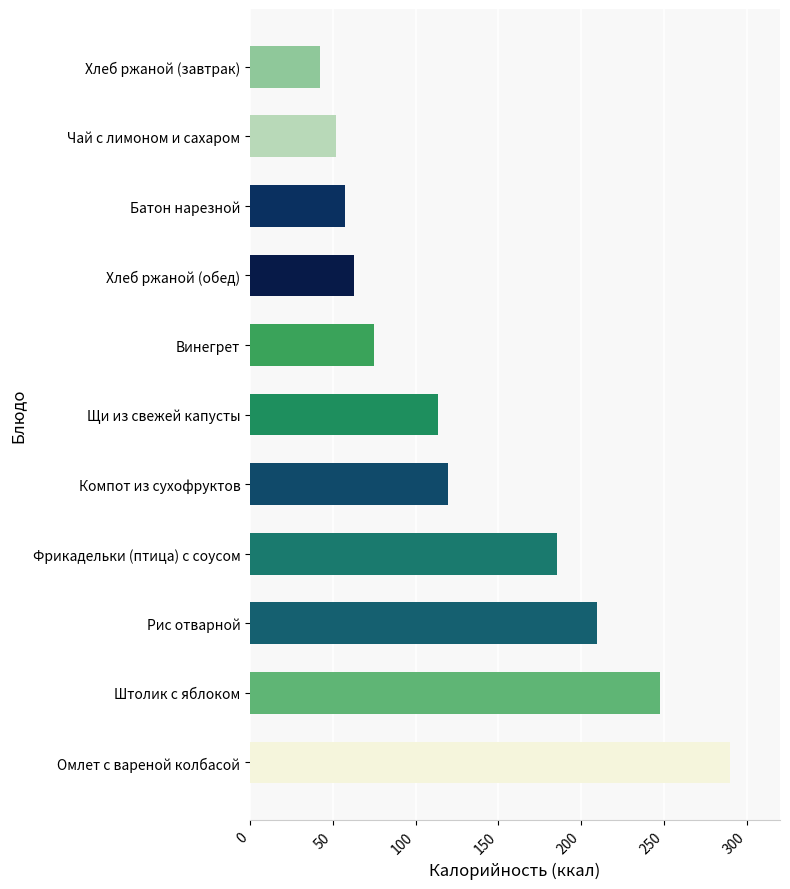

What is the smallest value displayed?

42.0